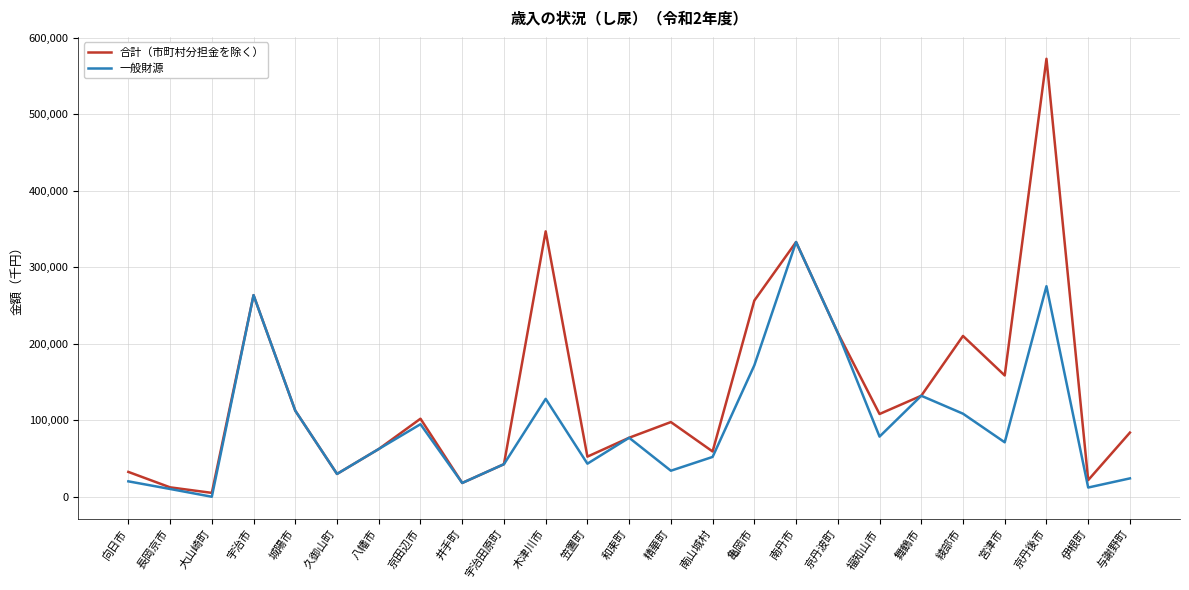

Where does the 一般財源 series first go above 71232?

宇治市